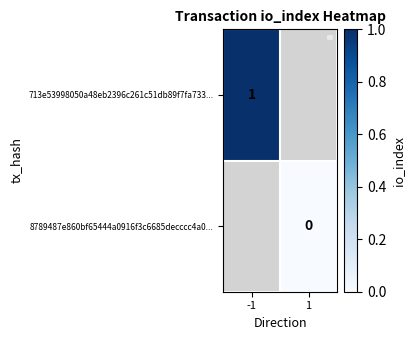

Is it true that 713e53998050a48eb2396c261c51db89f7fa733... equals 0.4 at -1?

False